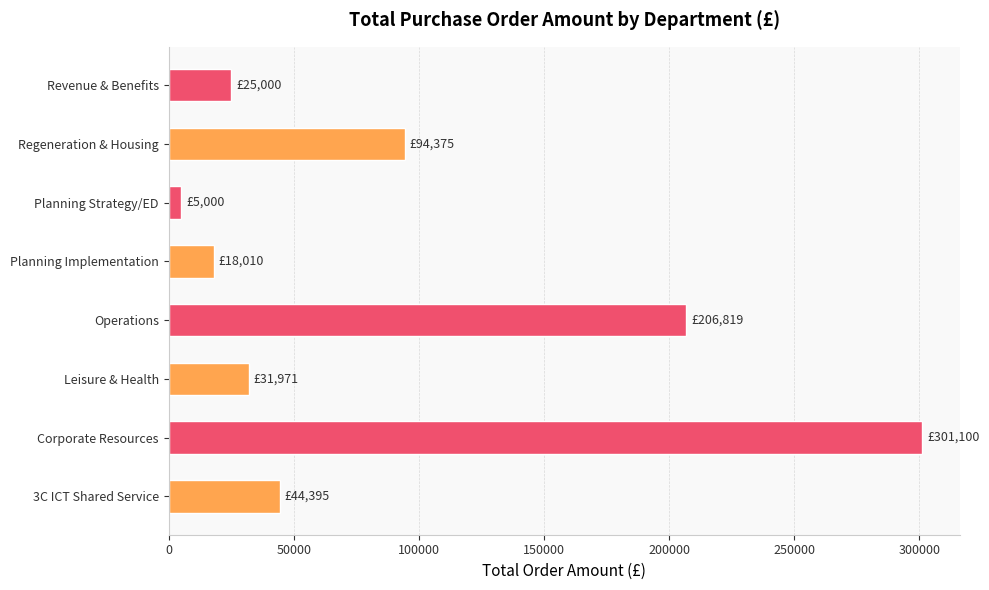

Rank the categories by value from highest to lowest.

Corporate Resources, Operations, Regeneration & Housing, 3C ICT Shared Service, Leisure & Health, Revenue & Benefits, Planning Implementation, Planning Strategy/ED